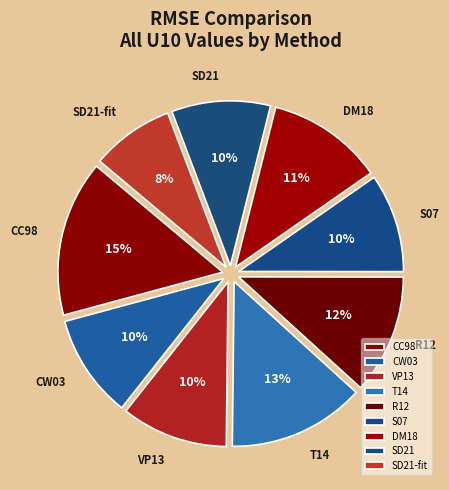

Does any single category account for the majority?

No